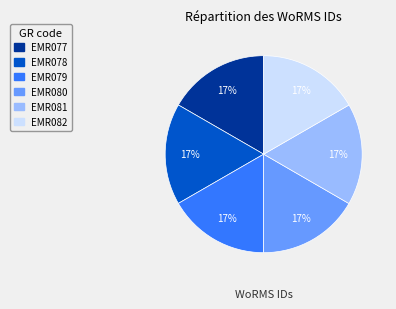

Count the number of slices in the pie.

6